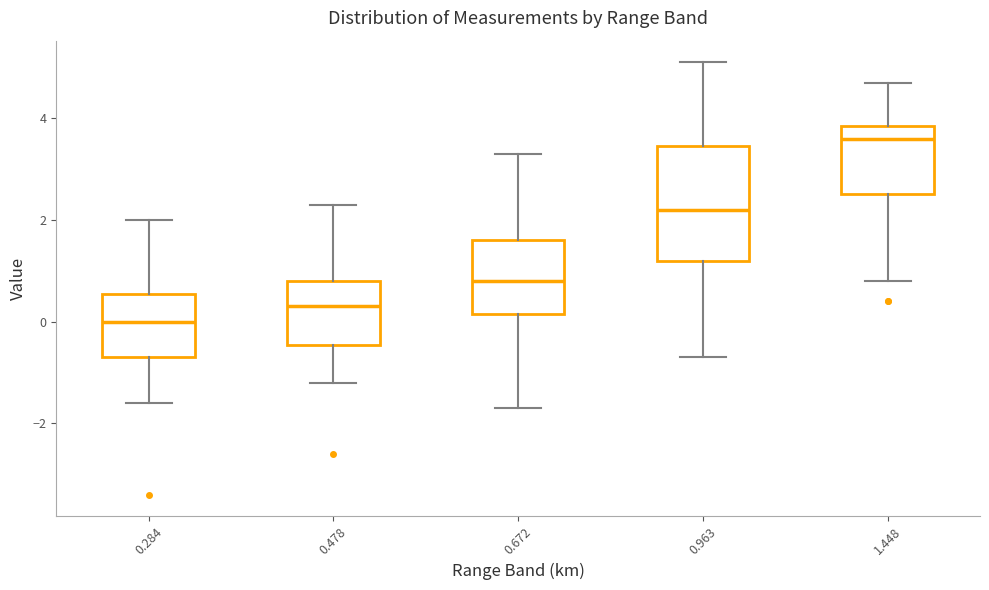

Reading left to right, transcribe this box plot: for each box, give where its median line is, the range the box spans, and where its two whiskers end, as read against the y-axis. The values are not printed on the chart, so give them approximately, as read against the axis.

0.284: median 0.0, box -0.6 to 0.6, whiskers -1.6 to 2.0
0.478: median 0.4, box -0.4 to 0.8, whiskers -1.2 to 2.4
0.672: median 0.8, box 0.2 to 1.6, whiskers -1.6 to 3.4
0.963: median 2.2, box 1.2 to 3.4, whiskers -0.6 to 5.2
1.448: median 3.6, box 2.6 to 3.8, whiskers 0.8 to 4.8